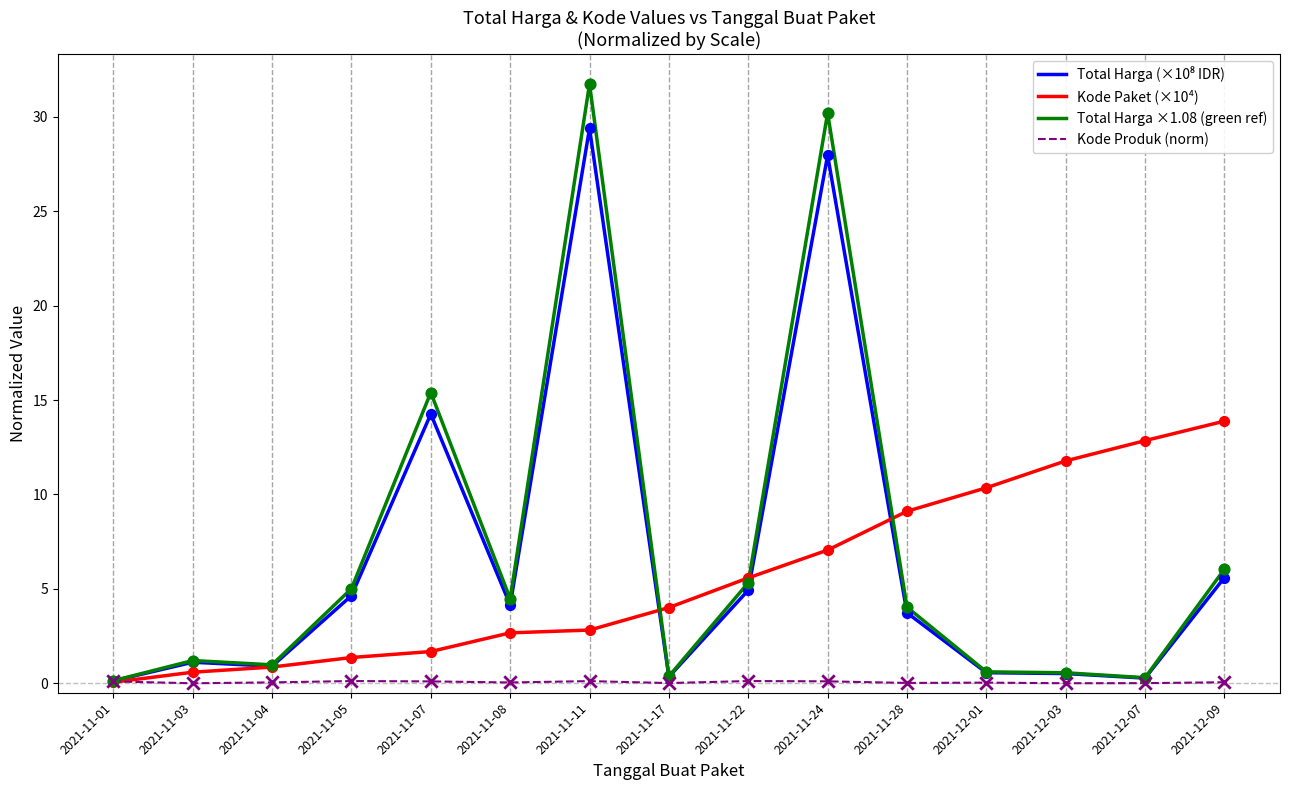

Which series has the largest range (max minus min)?

Total Harga ×1.08 (green ref)